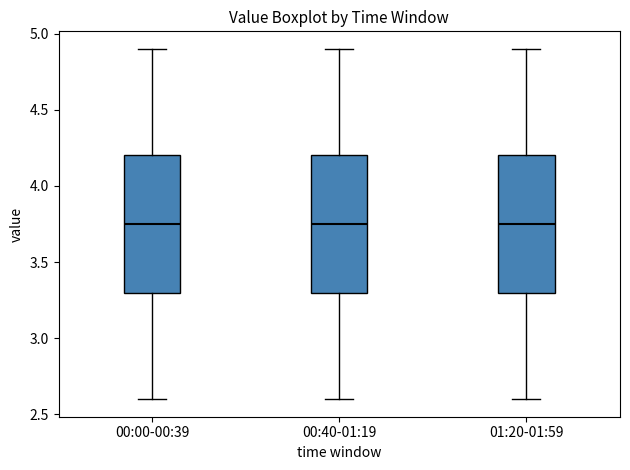

Where does the upper whisker of the box for 00:00-00:39 end on the y-axis? The values are not printed on the chart, so give them approximately, as read against the axis.

4.90